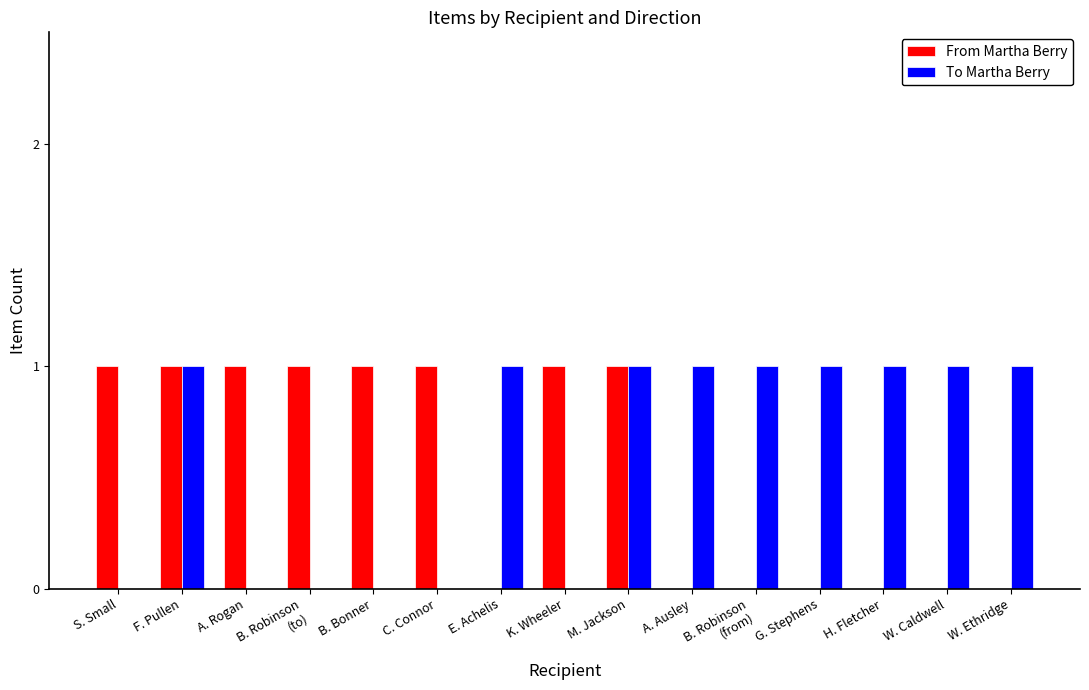

The value of From Martha Berry at B. Bonner is 0. True or false?

False